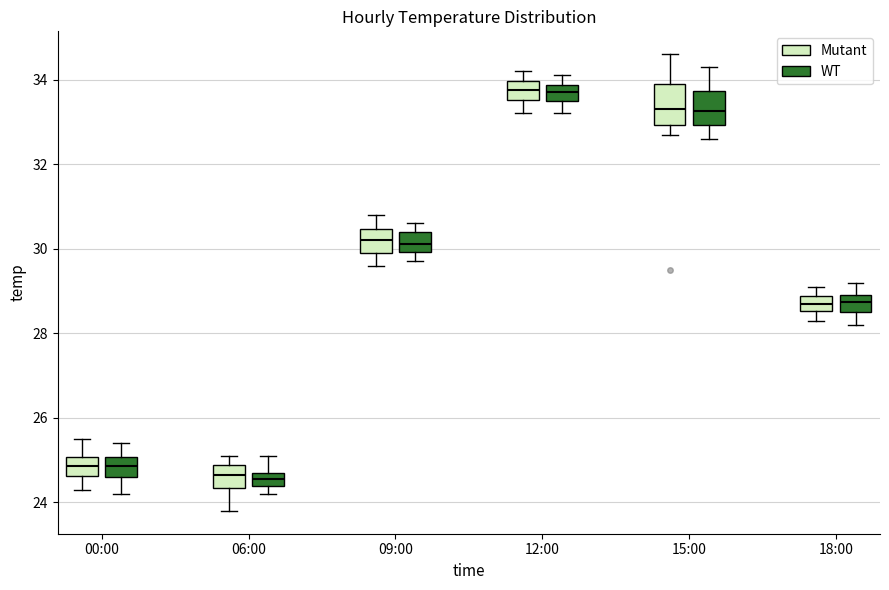

Where is the upper edge of the box for 09:00 (Mutant) on the y-axis? The values are not printed on the chart, so give them approximately, as read against the axis.

30.4